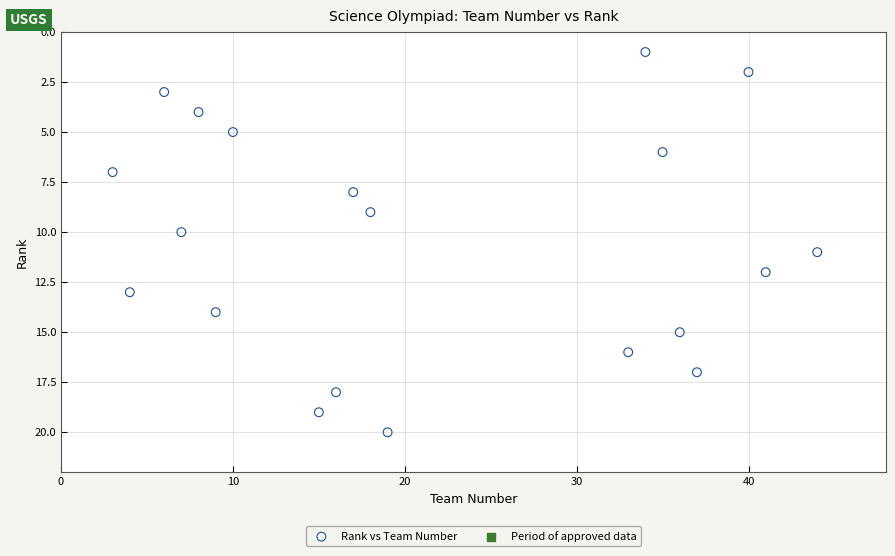

What is the range of X values (max minus min)?

41